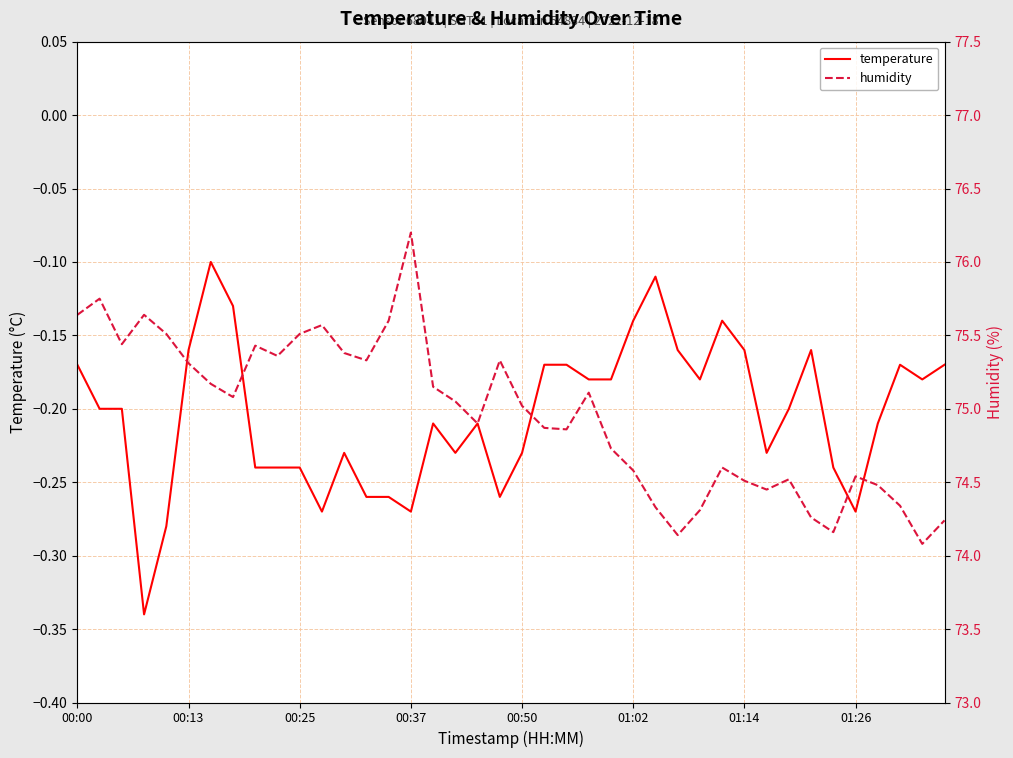

The temperature series shows -0.2 at 13. True or false?

False